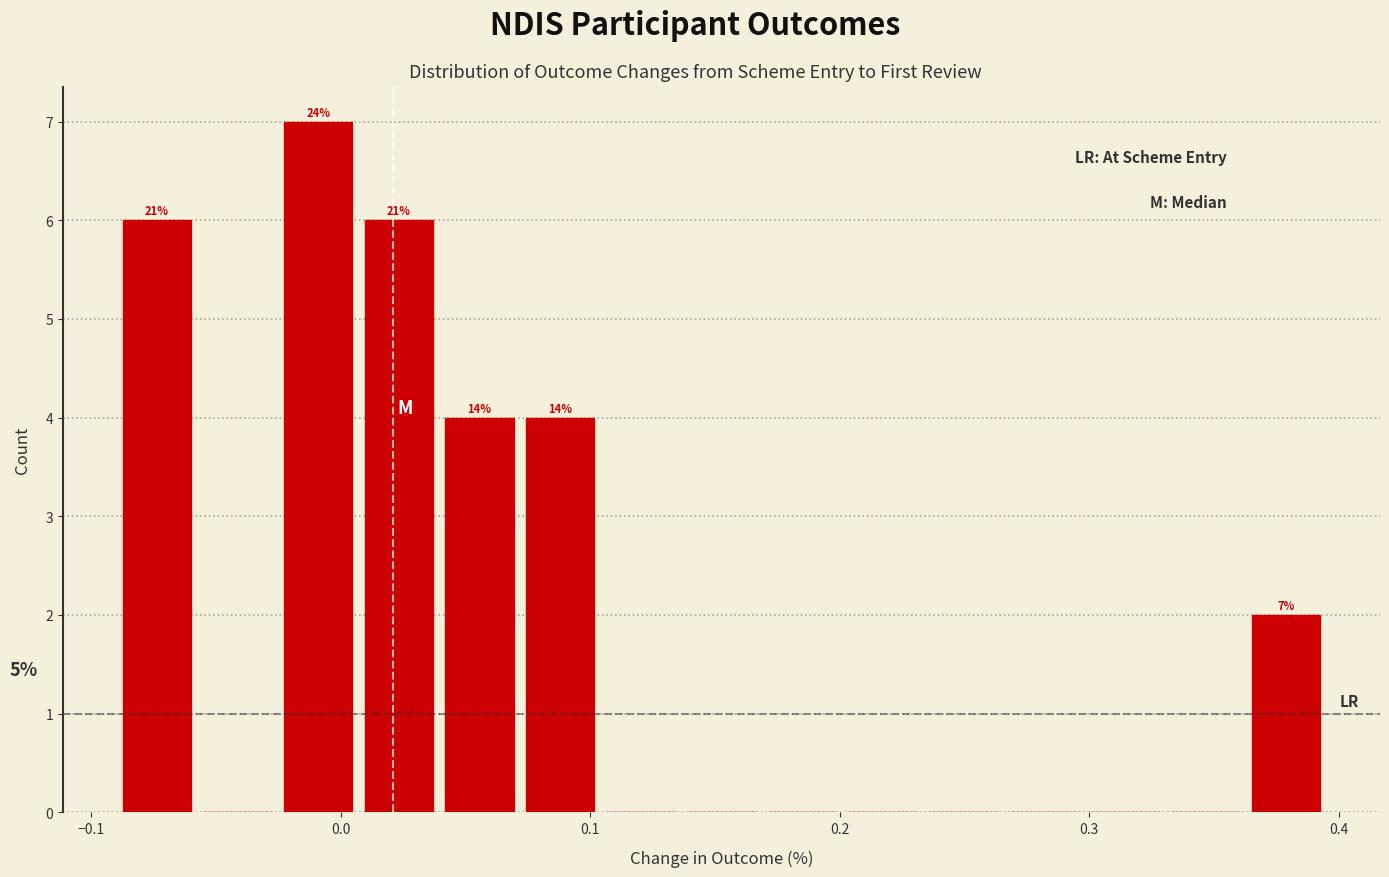

Around what value on the x-axis is the tallest bar? Give the approximate position of its centre, as read against the axis.

-0.01